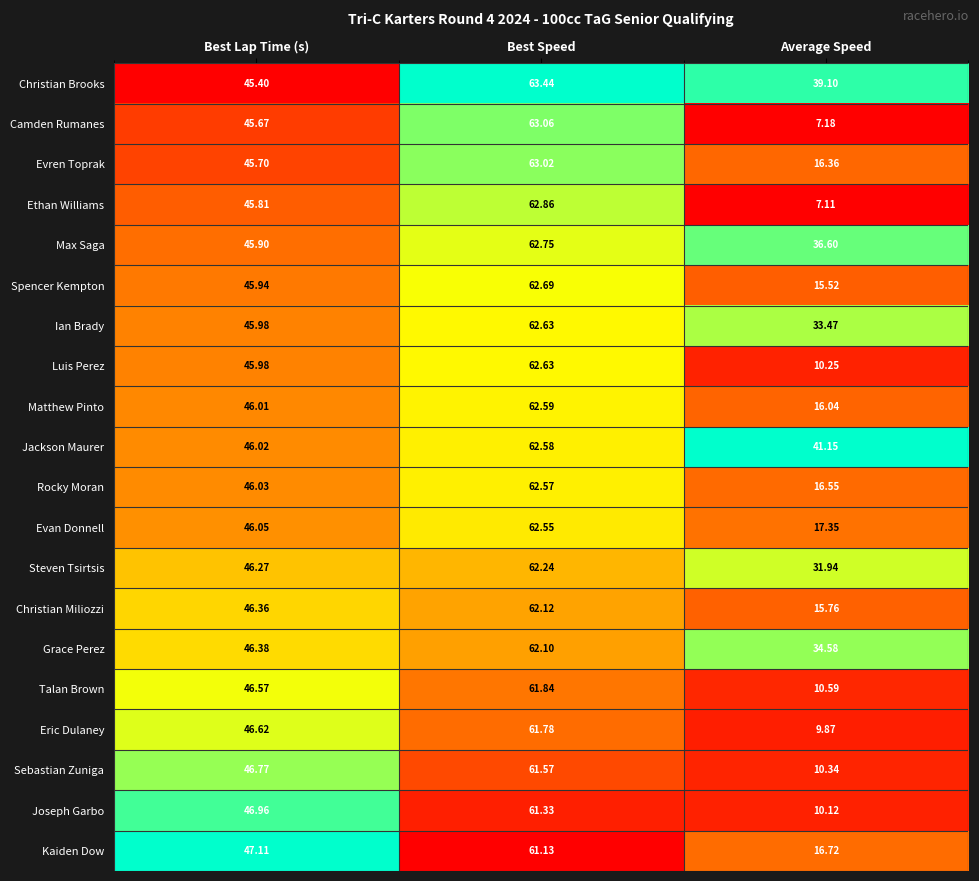

Is the value of Talan Brown at Average Speed greater than the value of Grace Perez at Best Speed?

No